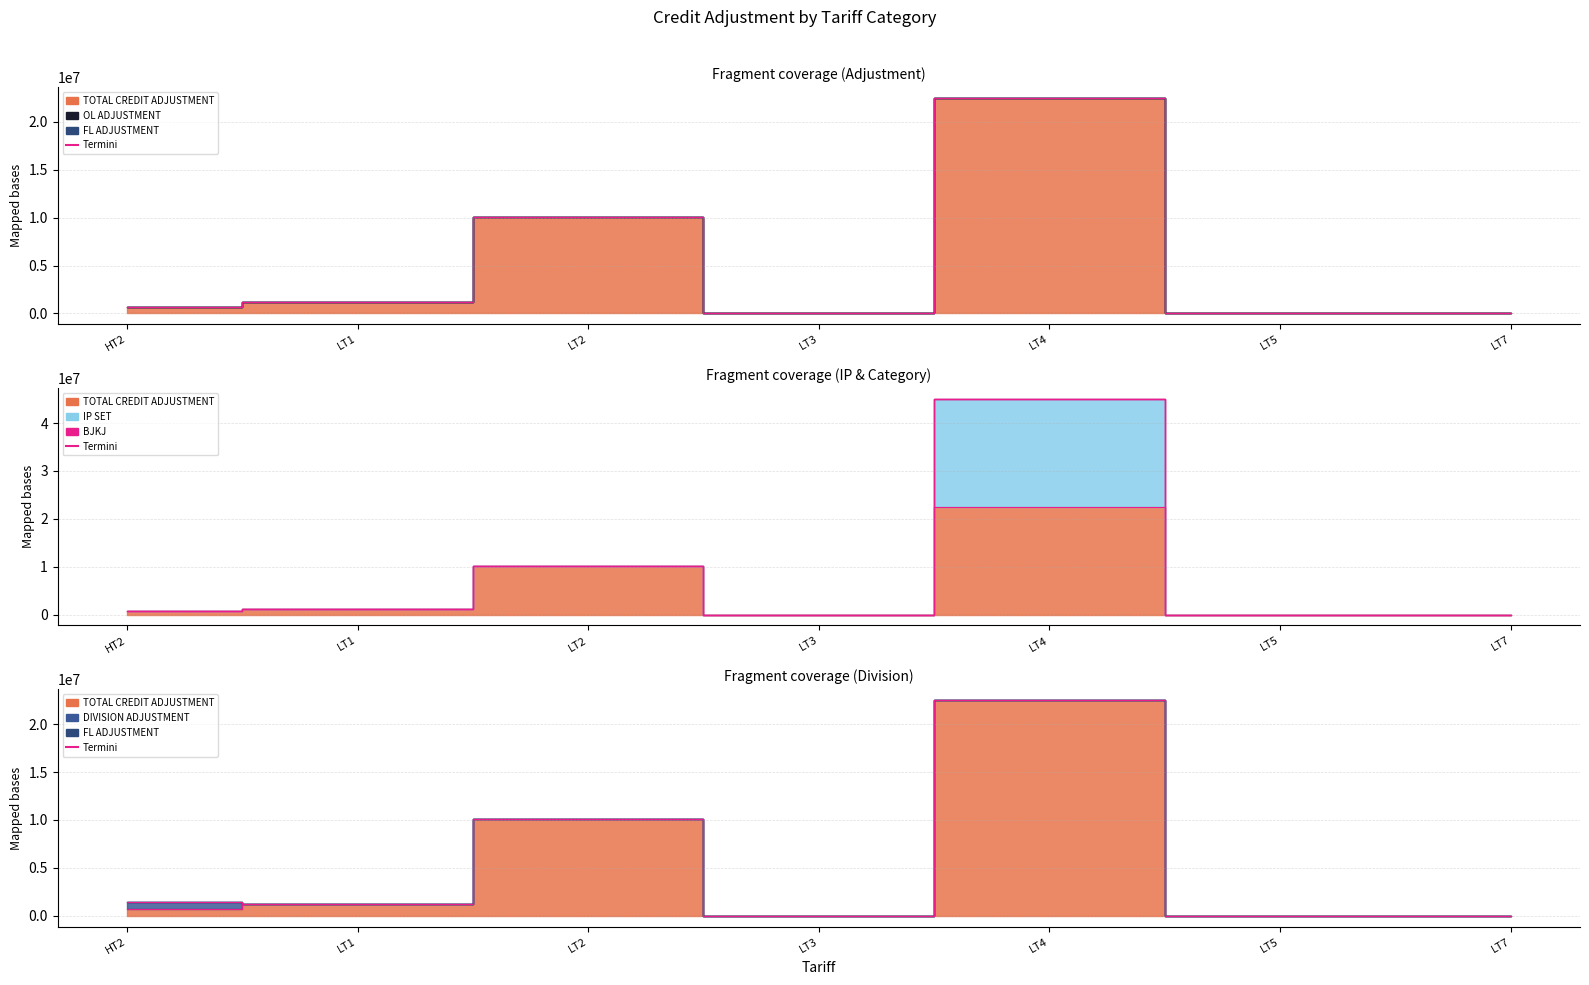

At which category is the sum across all series the highest?

LT4